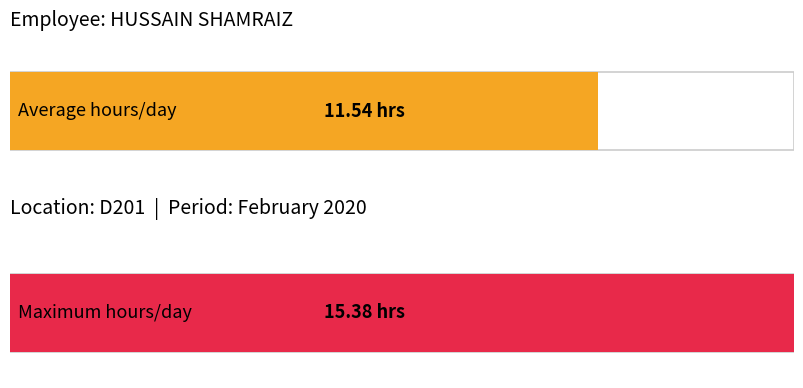

Are the bars grouped side by side (vs. stacked)?

No